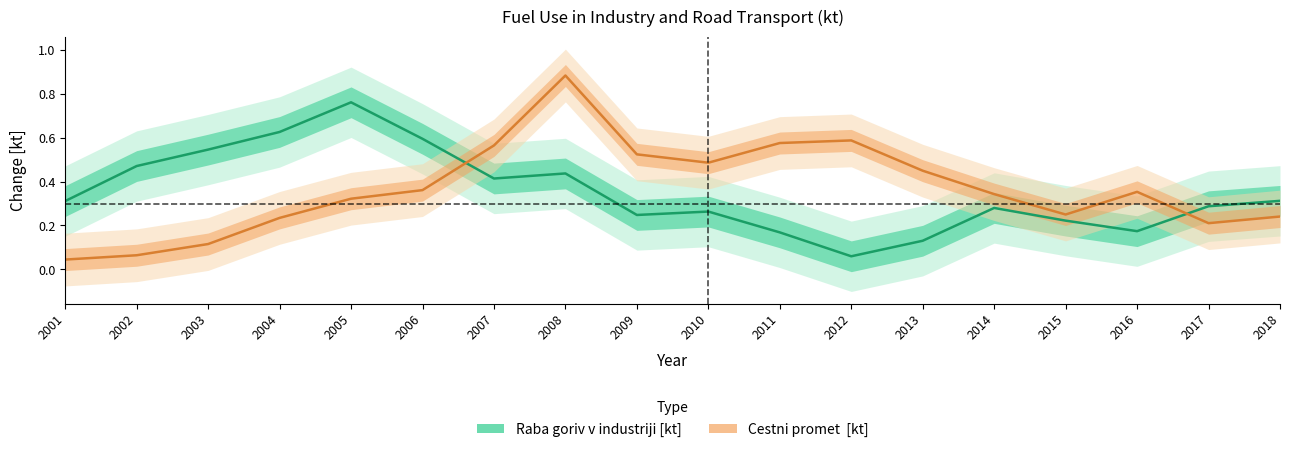

Where is the first local minimum for Raba goriv v industriji [kt]?

2007